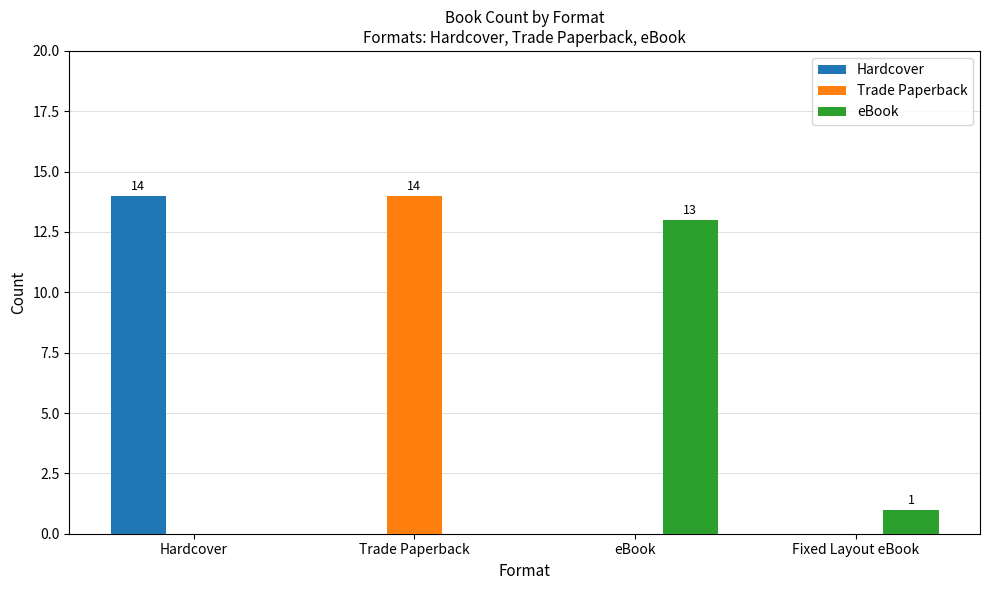

What are all the series names shown in the legend?

Hardcover, Trade Paperback, eBook